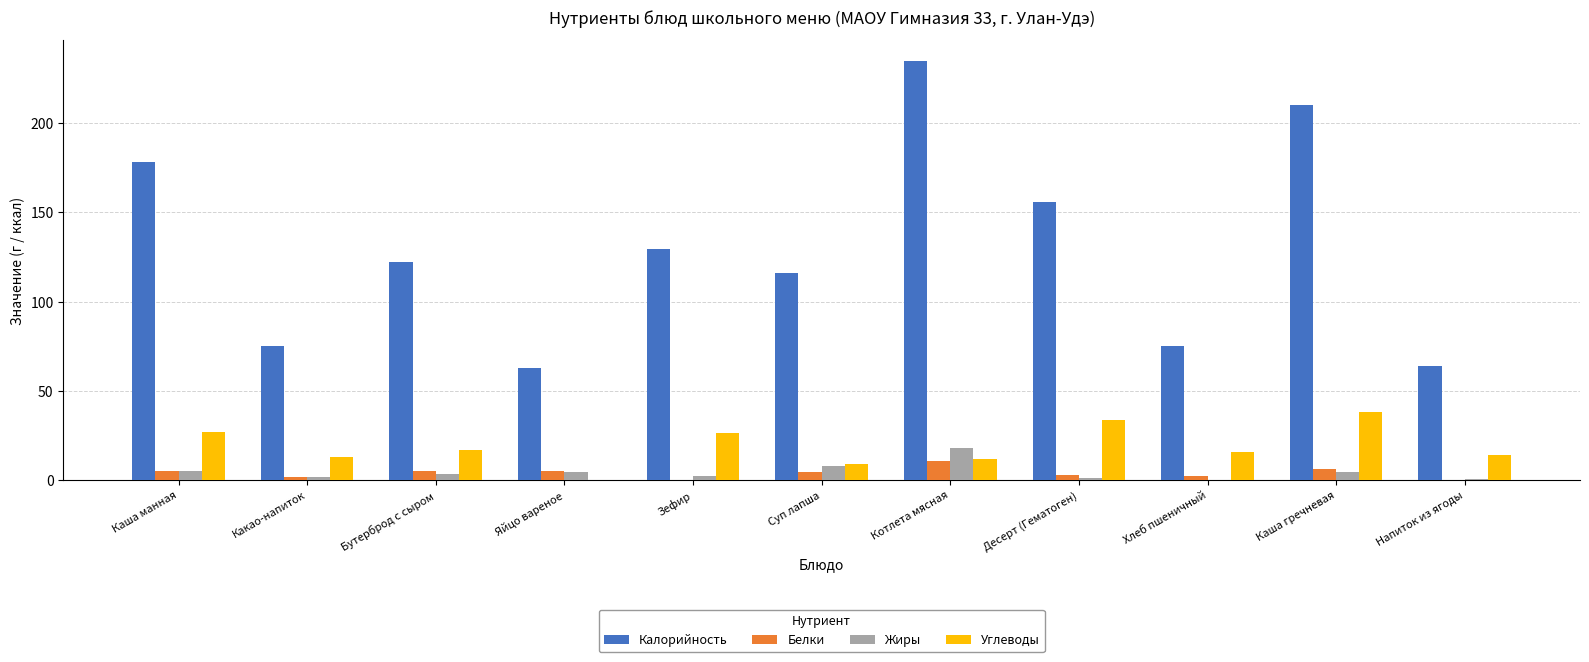

How many groups of bars are there?

11